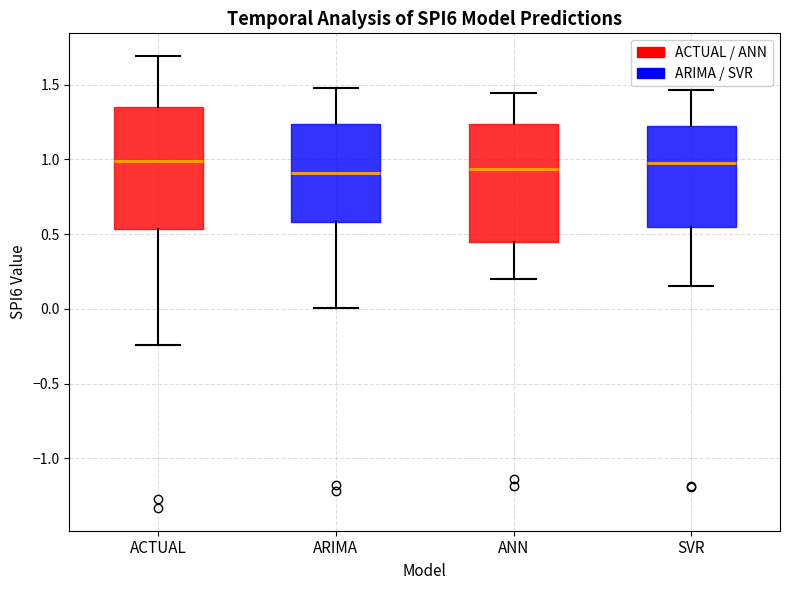

Where is the upper edge of the box for ARIMA on the y-axis? The values are not printed on the chart, so give them approximately, as read against the axis.

1.25